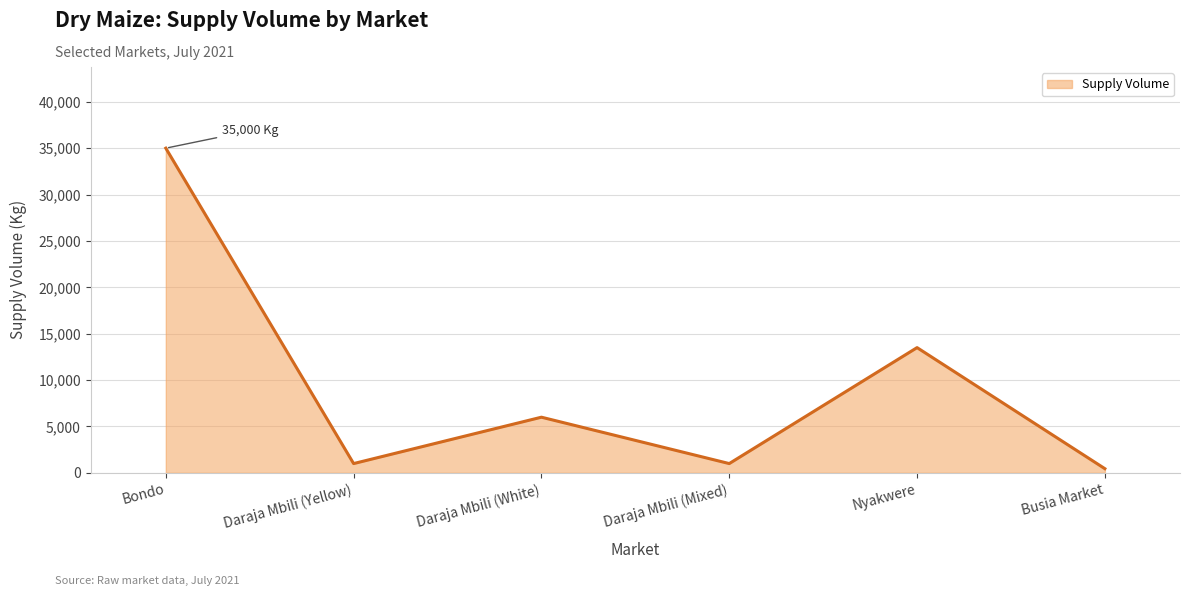

How many distinct data groups are displayed?

1